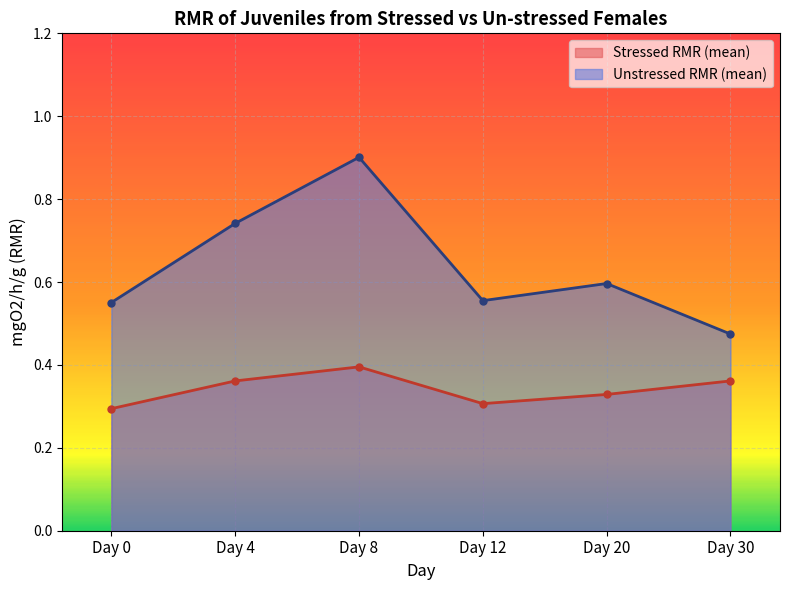

True or false: Unstressed RMR (mean) has more than 2 points higher than both neighbors.

False